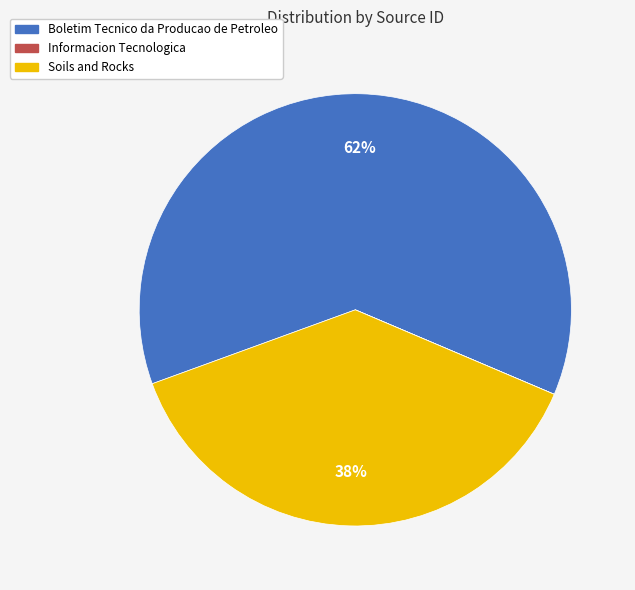

Combined, do Soils and Rocks and Boletim Tecnico da Producao de Petroleo account for over 50%?

Yes